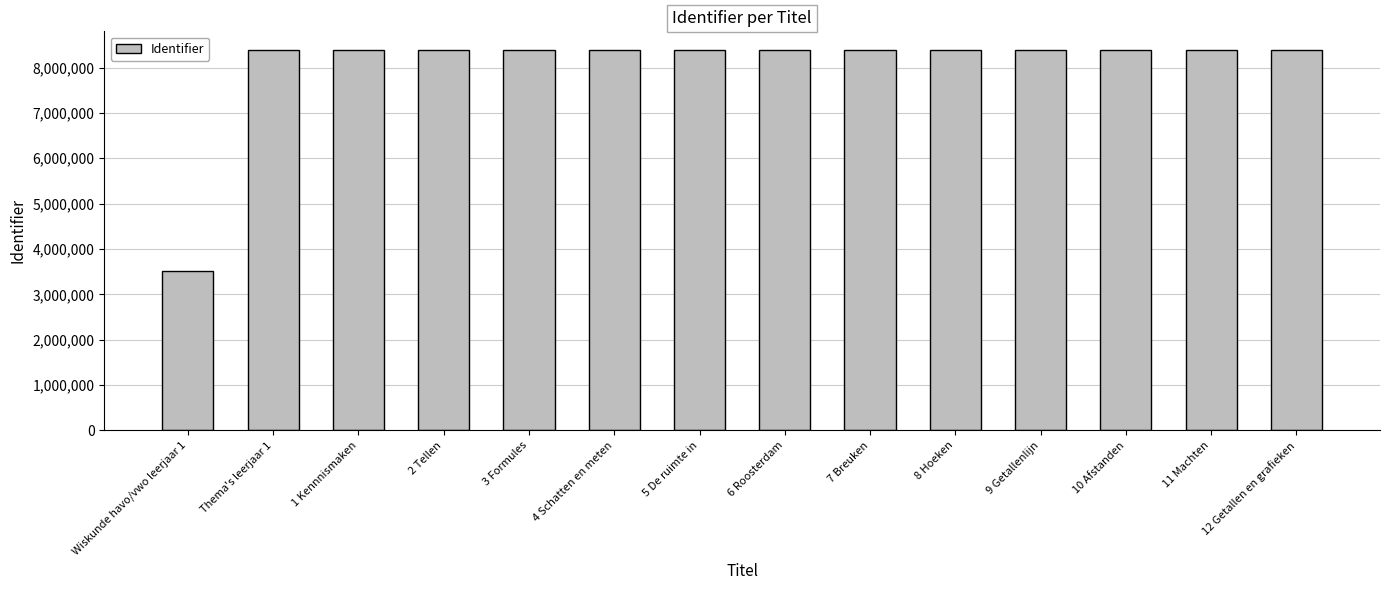

The value at 12 Getallen en grafieken is 3011774. True or false?

False